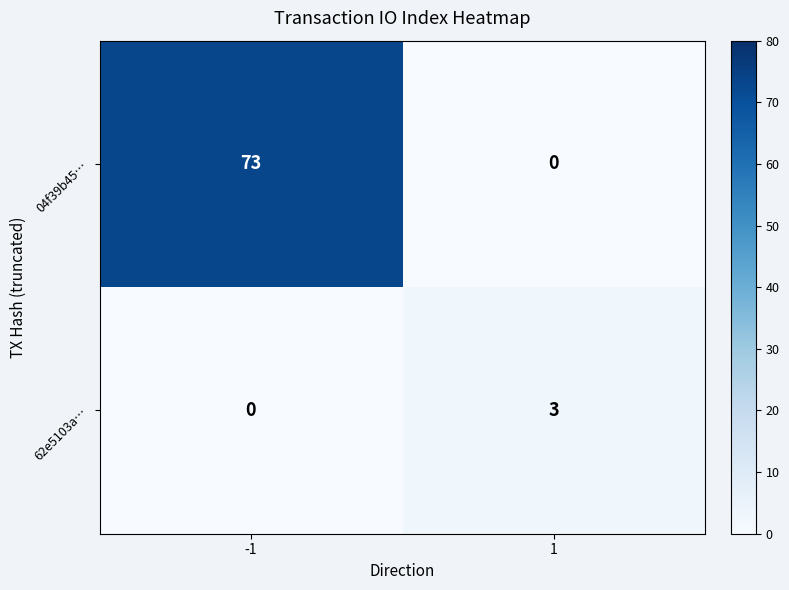

What value does the 04f39b45… series have at -1, to the nearest 10?

70